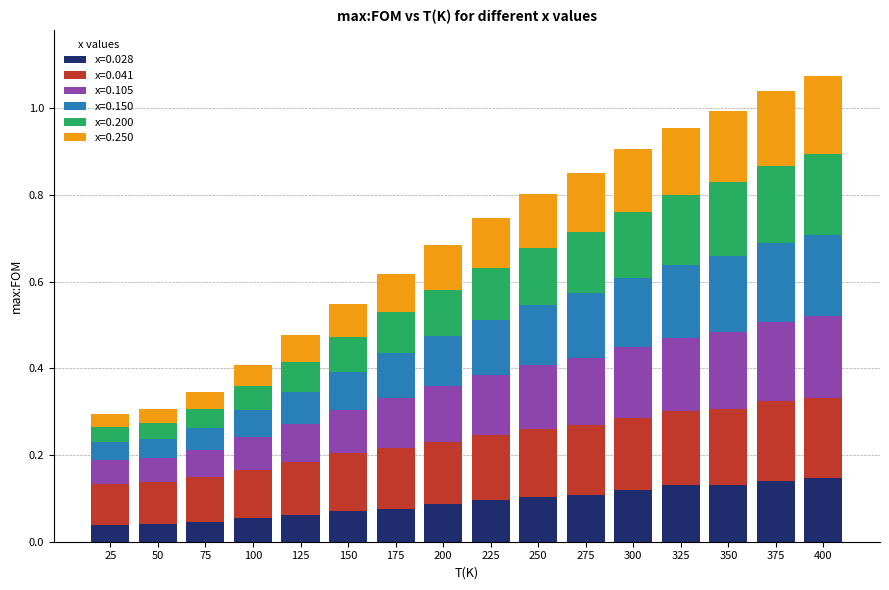

What is the total value across all series at 225?

0.7